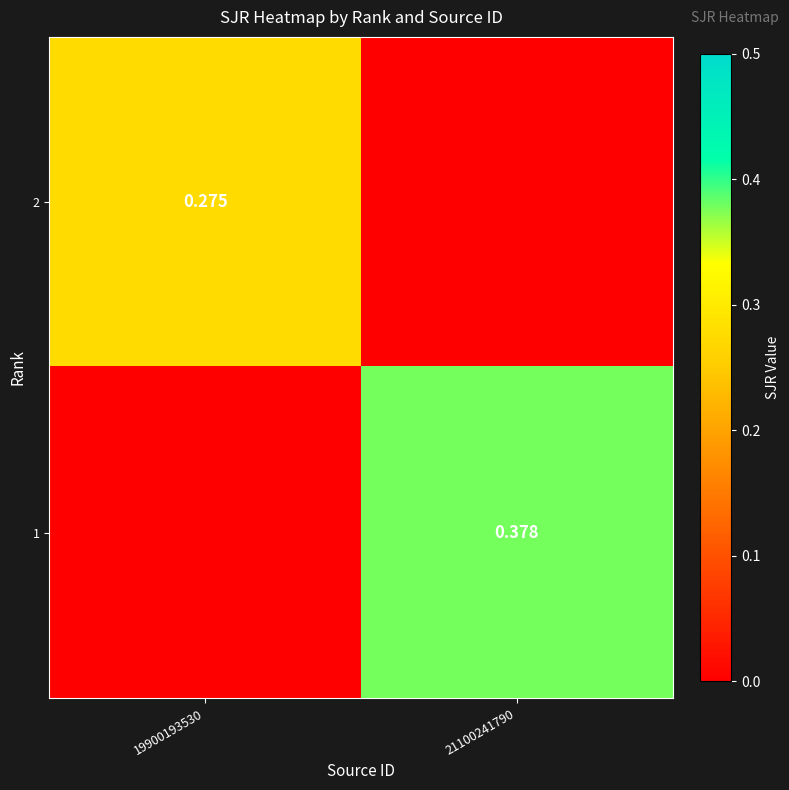

Is the value of 1 at 21100241790 greater than the value of 2 at 19900193530?

Yes